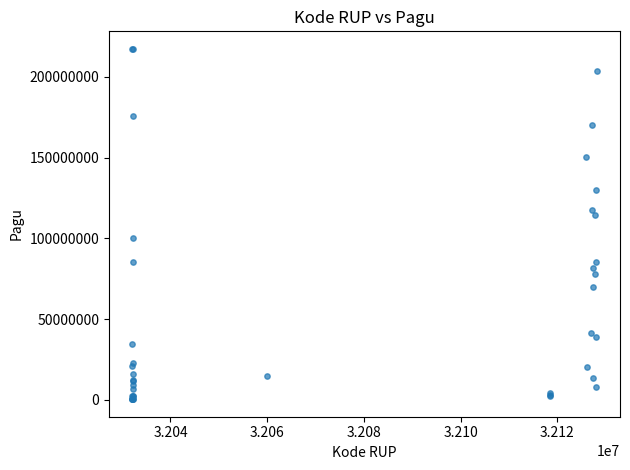

What Y value in the scatter plot is closest to 108830000?

114296000